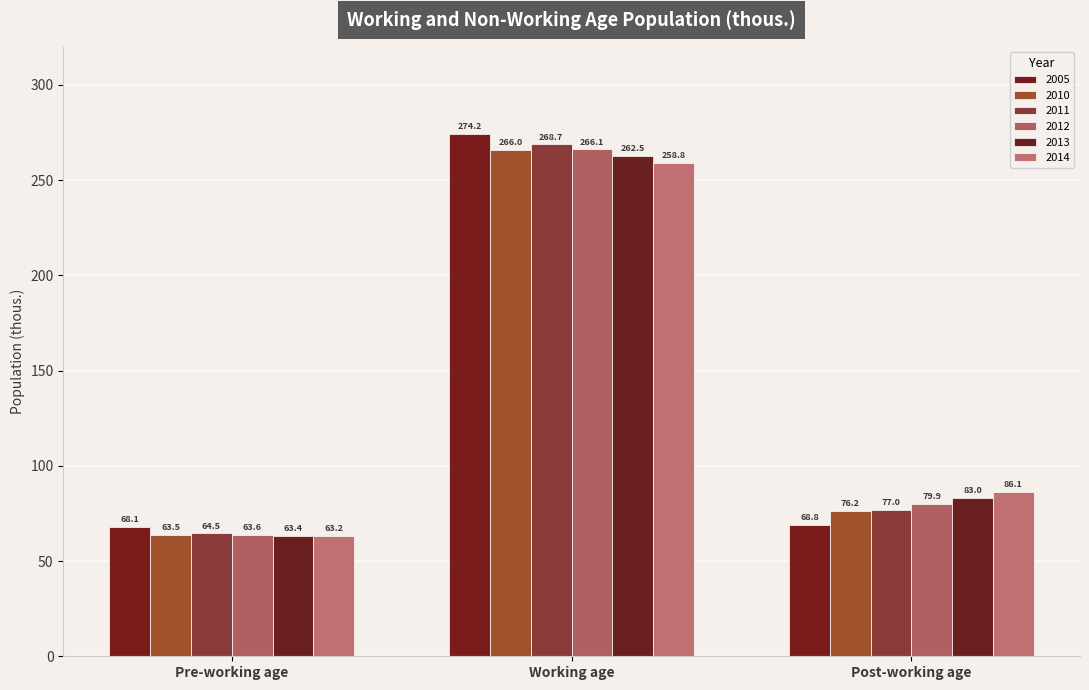

Which series has the widest spread of values?

2005